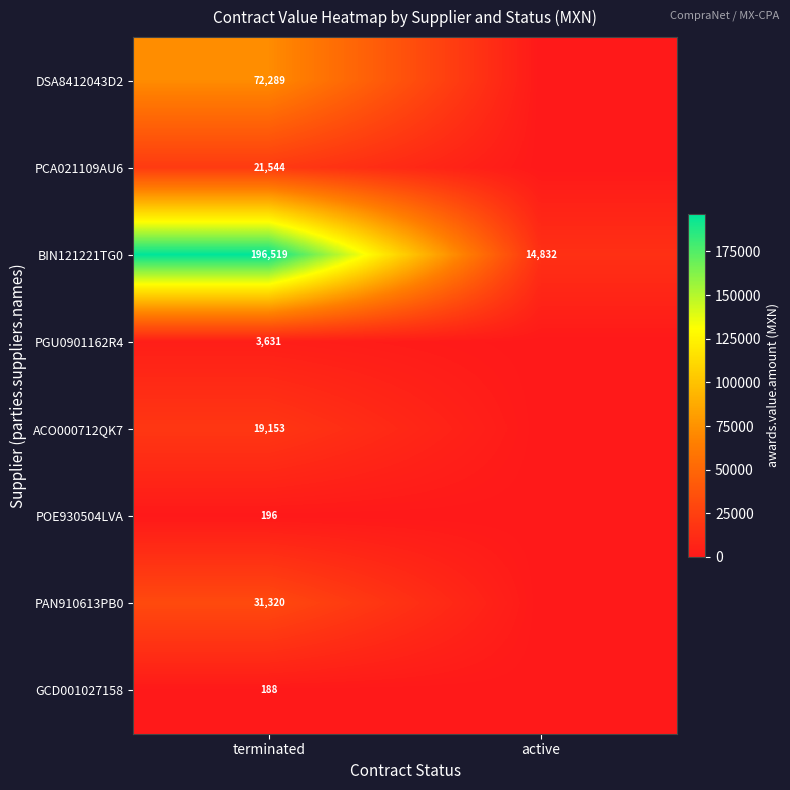

What is the maximum value shown in the chart?

196518.7